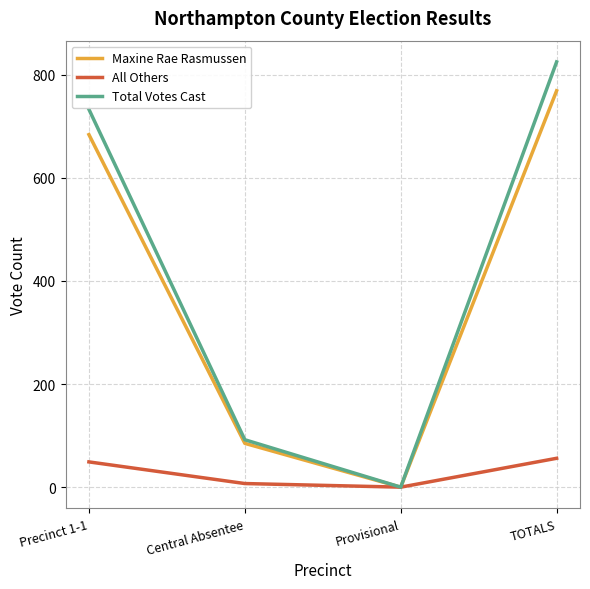

Rank the series by their maximum value, from lowest to highest.

All Others, Maxine Rae Rasmussen, Total Votes Cast